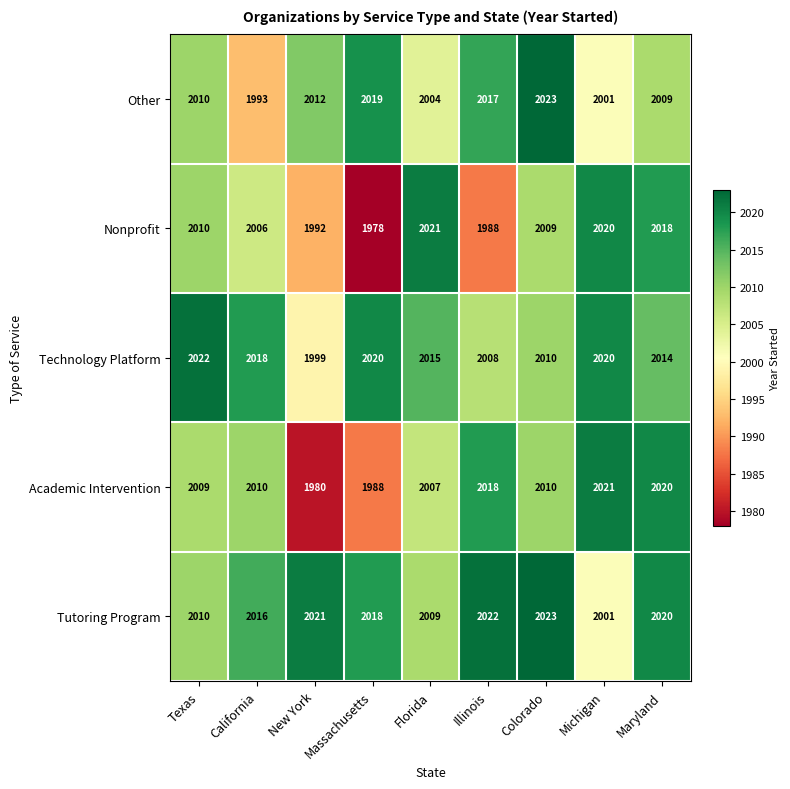

Which label corresponds to the smallest value in the chart?

Massachusetts